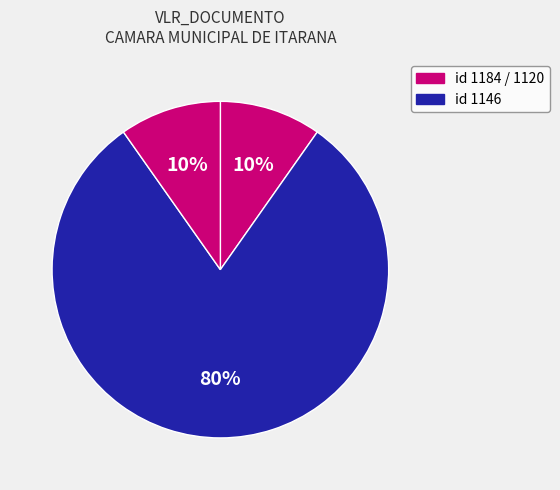

Which category has the biggest portion of the pie?

1146